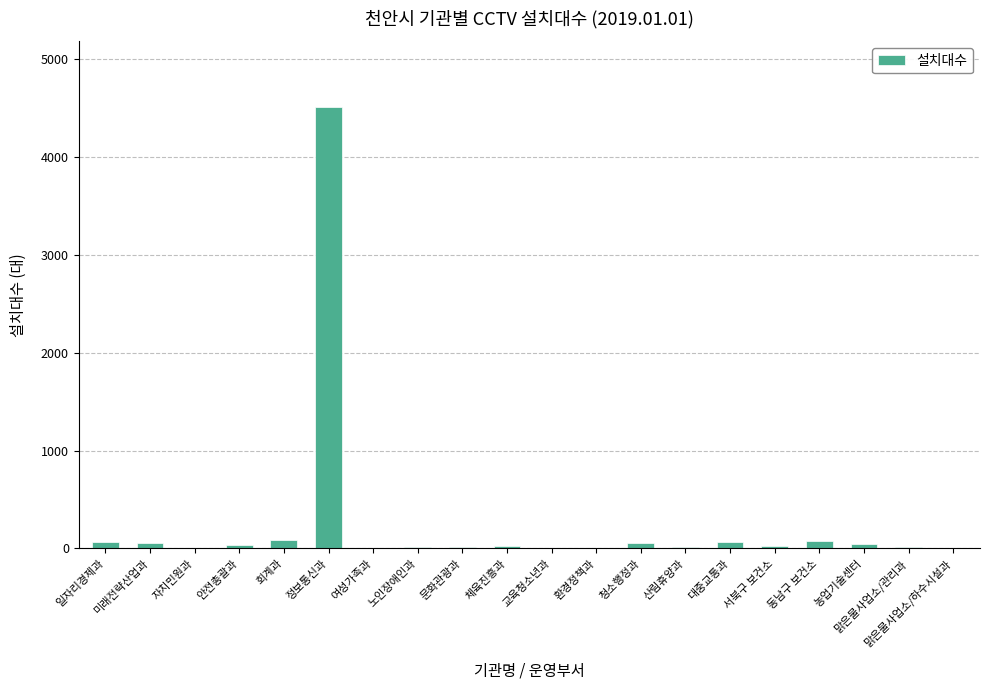

Which has a higher value, 일자리경제과 or 맑은물사업소/관리과?

일자리경제과